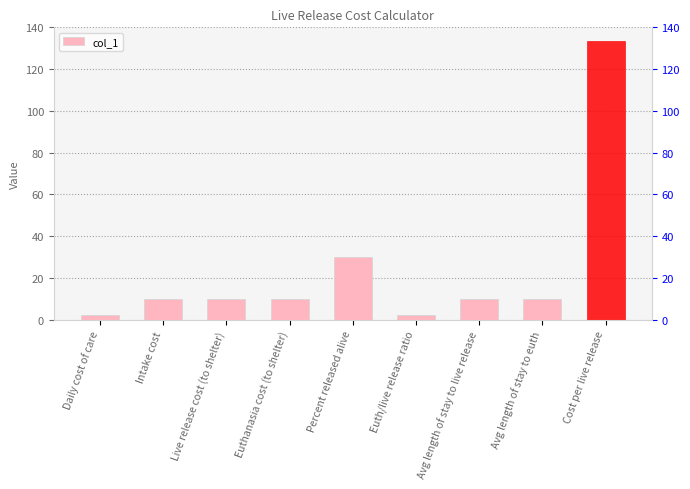

Where is the data nearest to the value 67?

Percent released alive